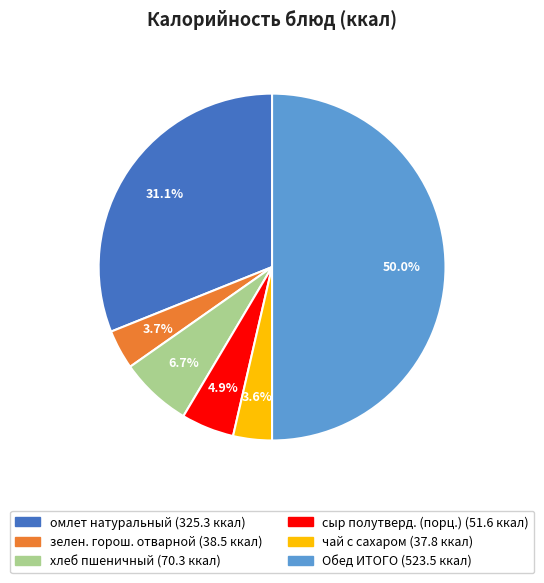

Which slice is the largest?

Обед ИТОГО